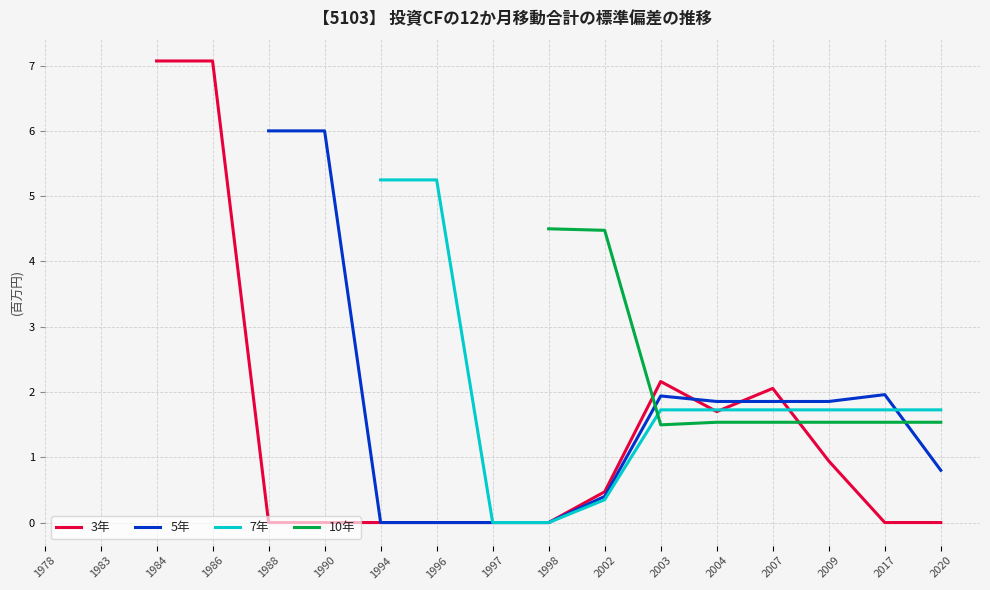

What is the maximum value shown in the chart?

7.1